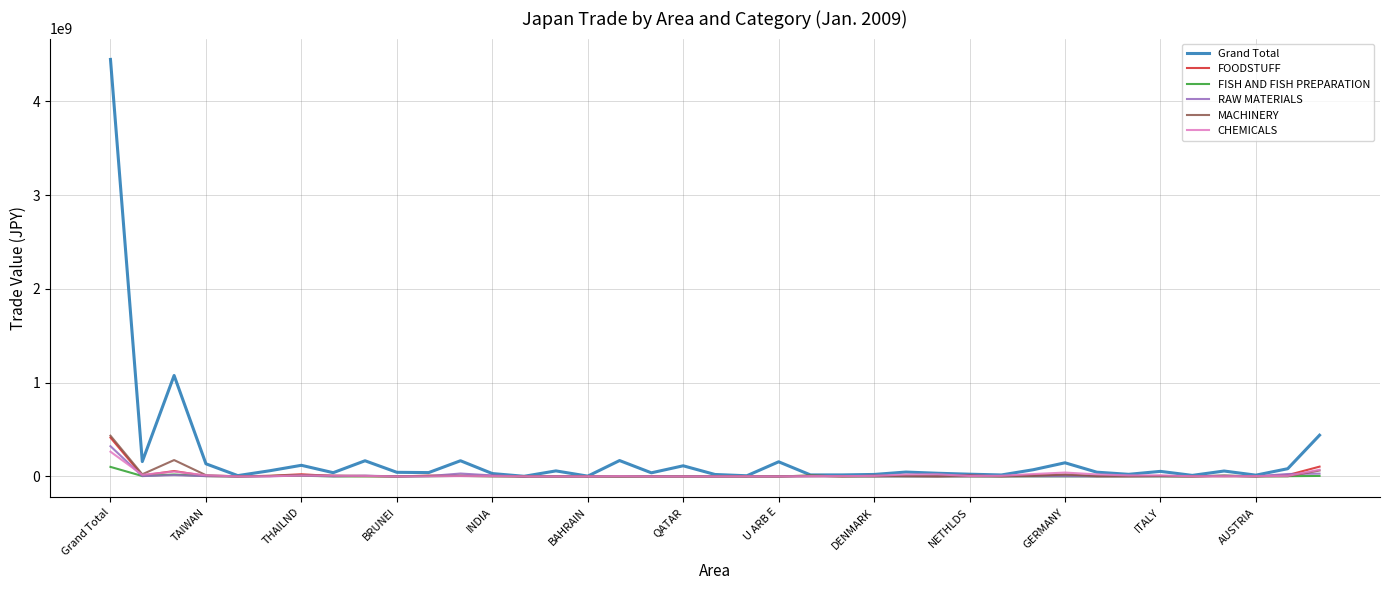

What is the highest value of the CHEMICALS series?

263573797